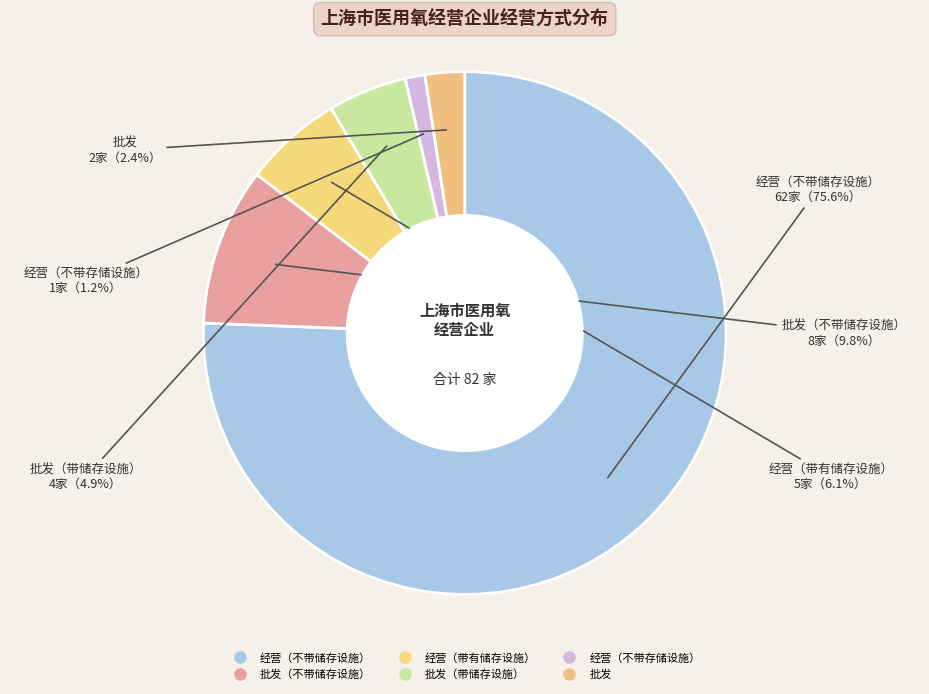

Count the number of slices in the pie.

6